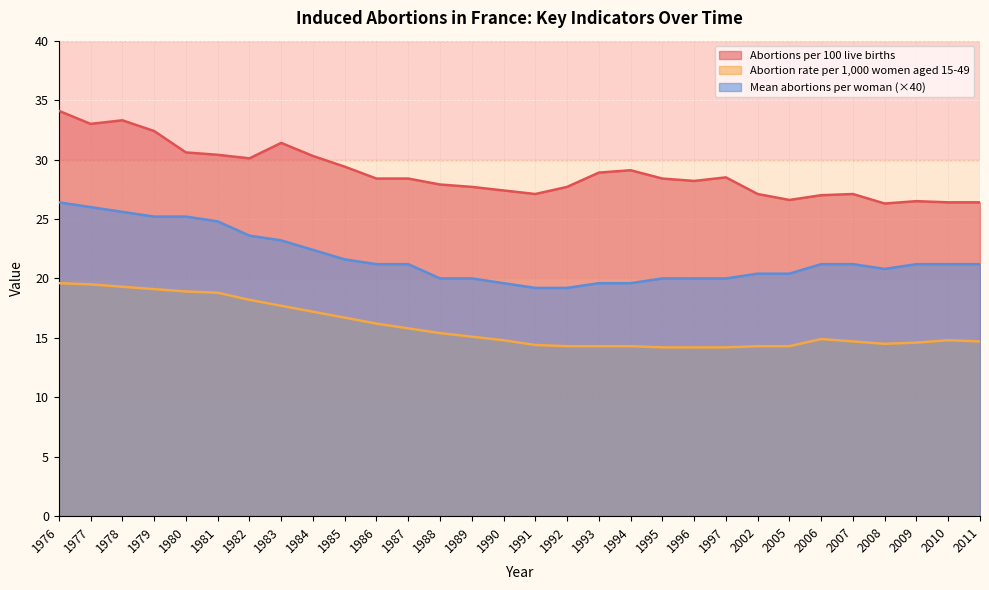

Reading left to right, transcribe all the data shown in this chart.

Abortions per 100 live births: 34.1	33.0	33.3	32.4	30.6	30.4	30.1	31.4	30.3	29.4	28.4	28.4	27.9	27.7	27.4	27.1	27.7	28.9	29.1	28.4	28.2	28.5	27.1	26.6	27.0	27.1	26.3	26.5	26.4	26.4
Abortion rate per 1,000 women aged 15-49: 19.6	19.5	19.3	19.1	18.9	18.8	18.2	17.7	17.2	16.7	16.2	15.8	15.4	15.1	14.8	14.4	14.3	14.3	14.3	14.2	14.2	14.2	14.3	14.3	14.9	14.7	14.5	14.6	14.8	14.7
Mean number of abortions per woman: 26.4	26.0	25.6	25.2	25.2	24.8	23.6	23.2	22.4	21.6	21.2	21.2	20.0	20.0	19.6	19.2	19.2	19.6	19.6	20.0	20.0	20.0	20.4	20.4	21.2	21.2	20.8	21.2	21.2	21.2